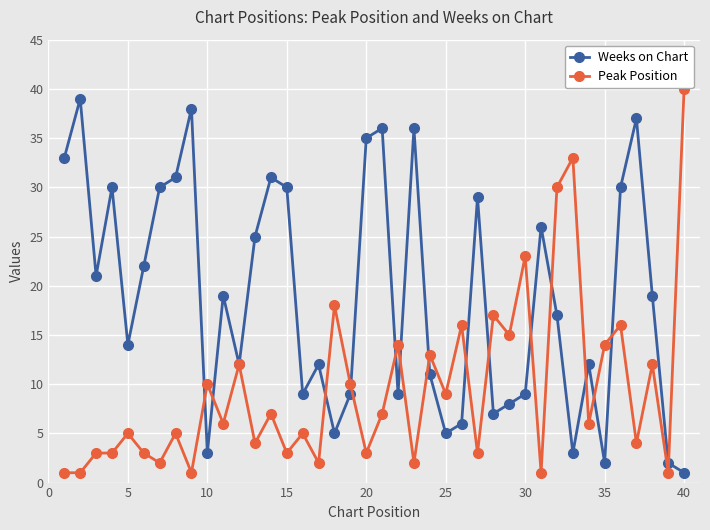

What is the maximum value shown in the chart?

40